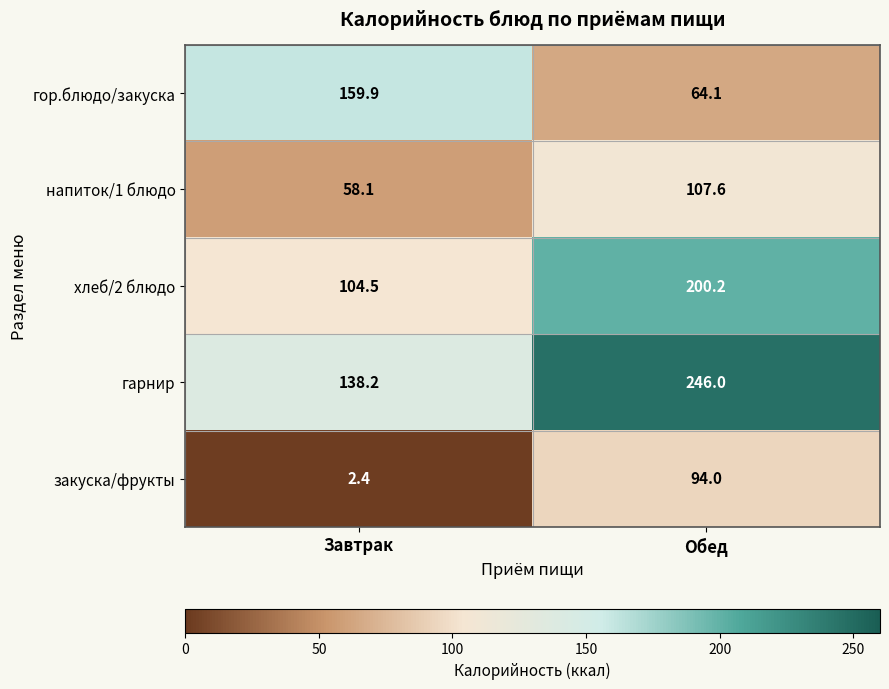

Is the value of напиток/1 блюдо at Завтрак greater than the value of гарнир at Завтрак?

No